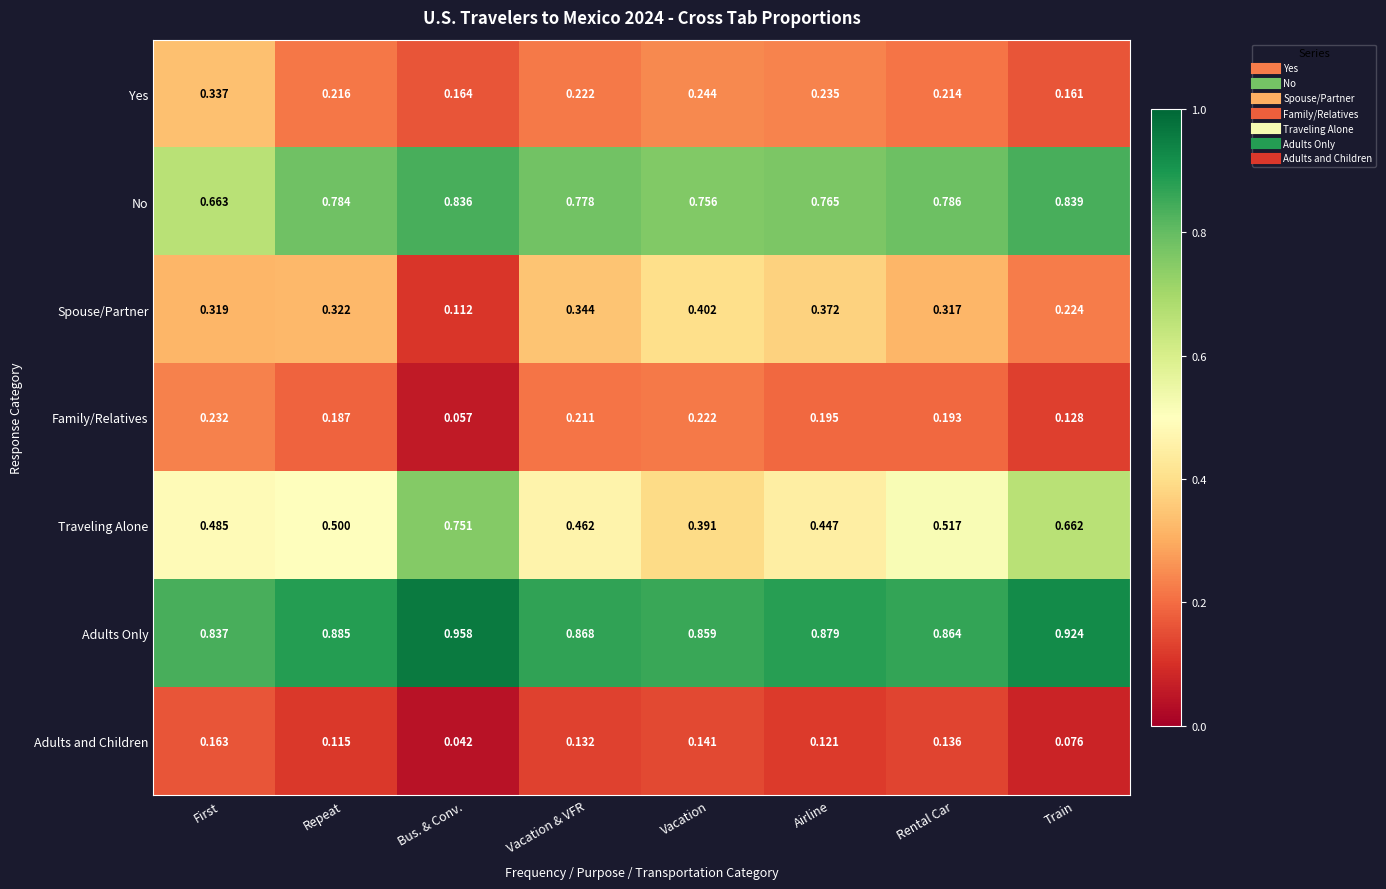

Which series changed the most between Vacation & VFR and Rental Car?

Traveling Alone